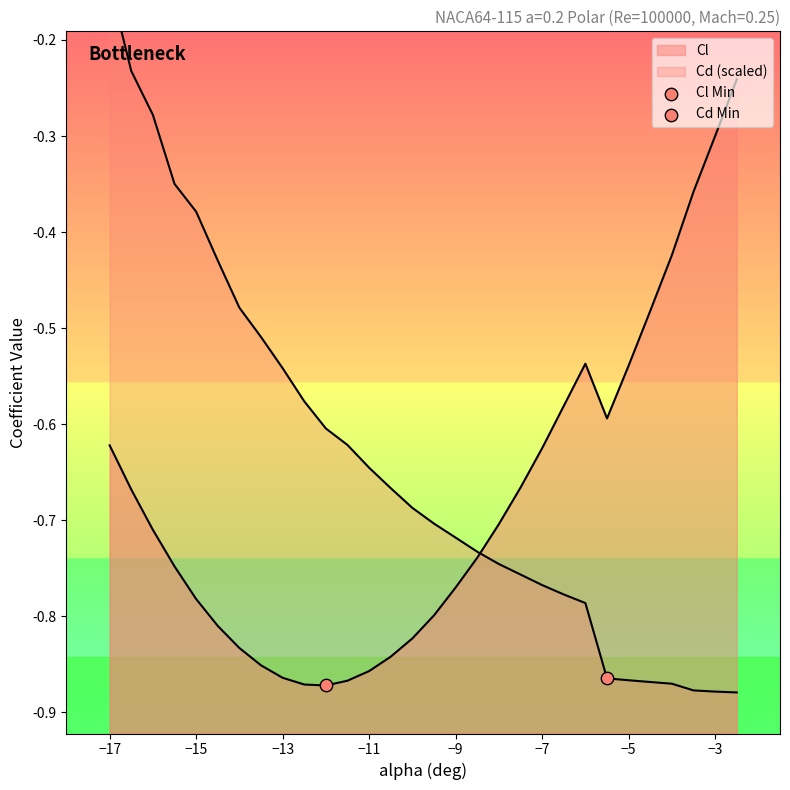

Which series has the largest Y range (max minus min)?

Cd